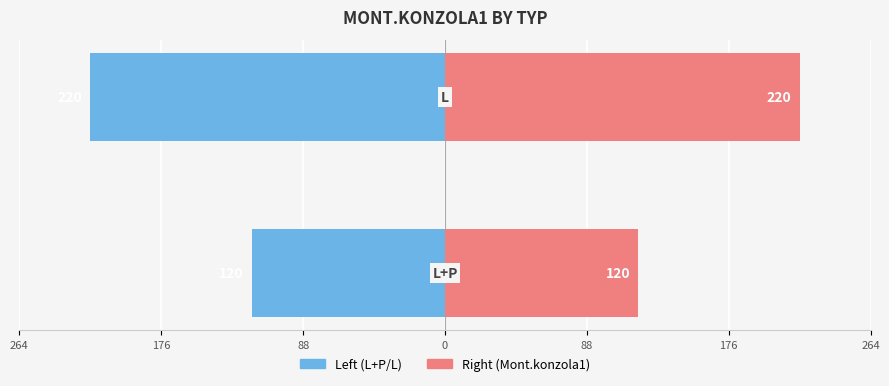

How many bars are there in each group?

2